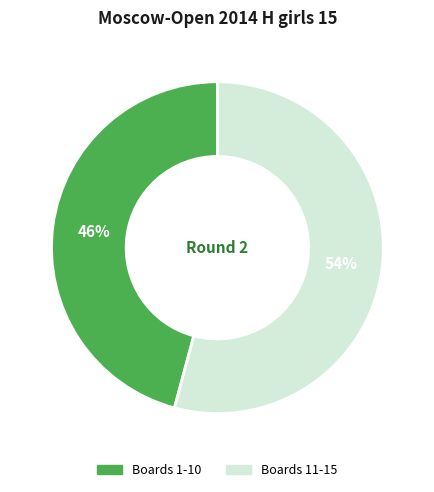

Between Boards 1-10 and Boards 11-15, which is larger?

Boards 11-15